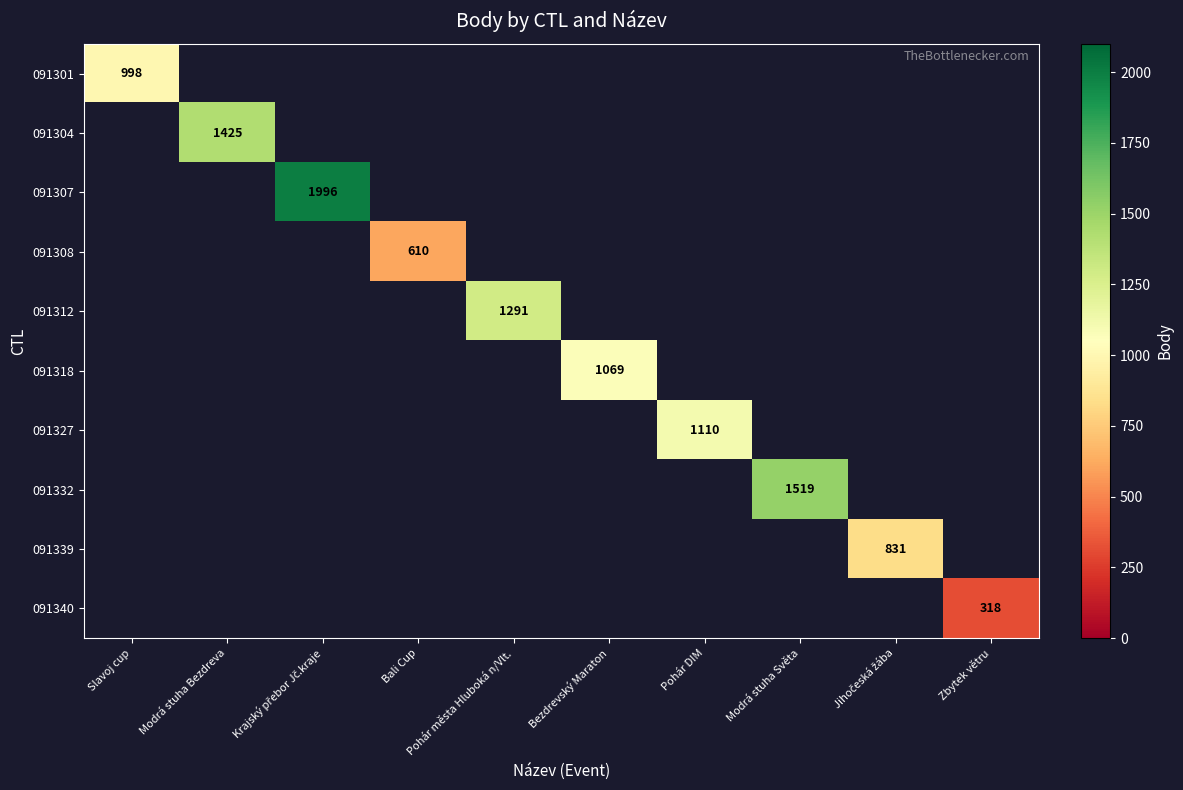

Is the value of 091318 at Zbytek větru greater than the value of 091339 at Zbytek větru?

No